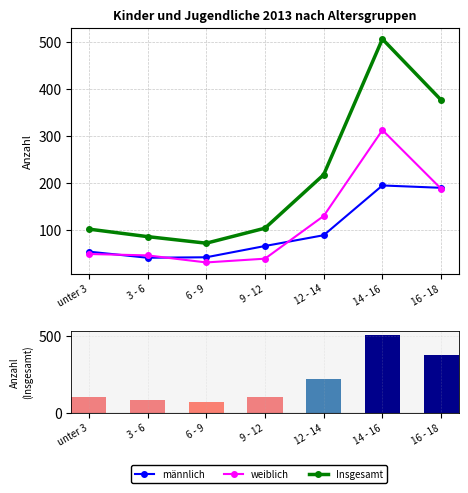

Reading left to right, what are all the values shown in this chart?

männlich: unter 3=53	3 - 6=40	6 - 9=41	9 - 12=65	12 - 14=88	14 - 16=194	16 - 18=189
weiblich: unter 3=48	3 - 6=45	6 - 9=30	9 - 12=38	12 - 14=129	14 - 16=312	16 - 18=187
Insgesamt: unter 3=101	3 - 6=85	6 - 9=71	9 - 12=103	12 - 14=217	14 - 16=506	16 - 18=376
Insgesamt (bar): unter 3=101	3 - 6=85	6 - 9=71	9 - 12=103	12 - 14=217	14 - 16=506	16 - 18=376